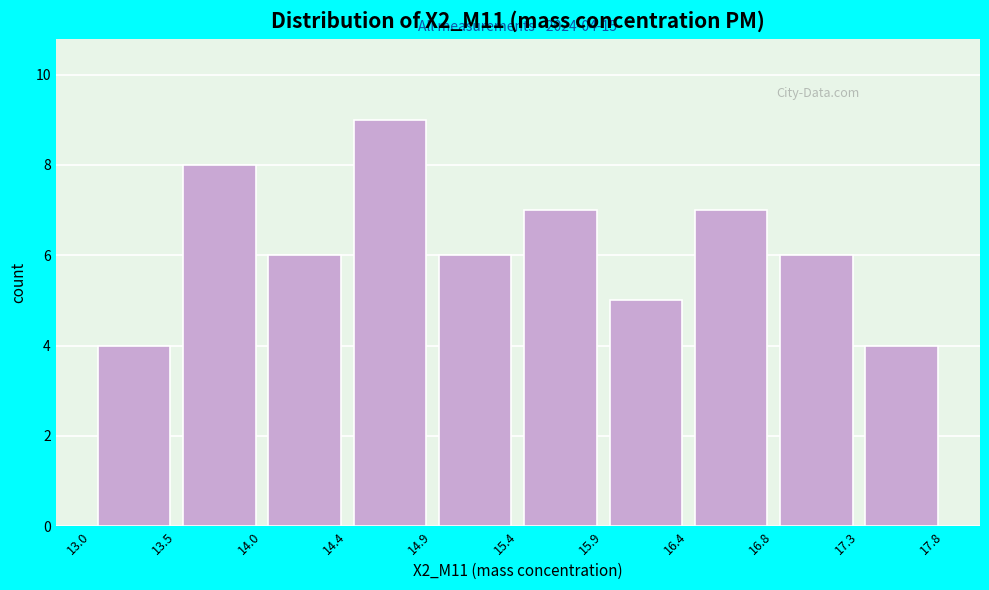

Over which range of the x-axis is the bar tallest?

14.4 to 14.9